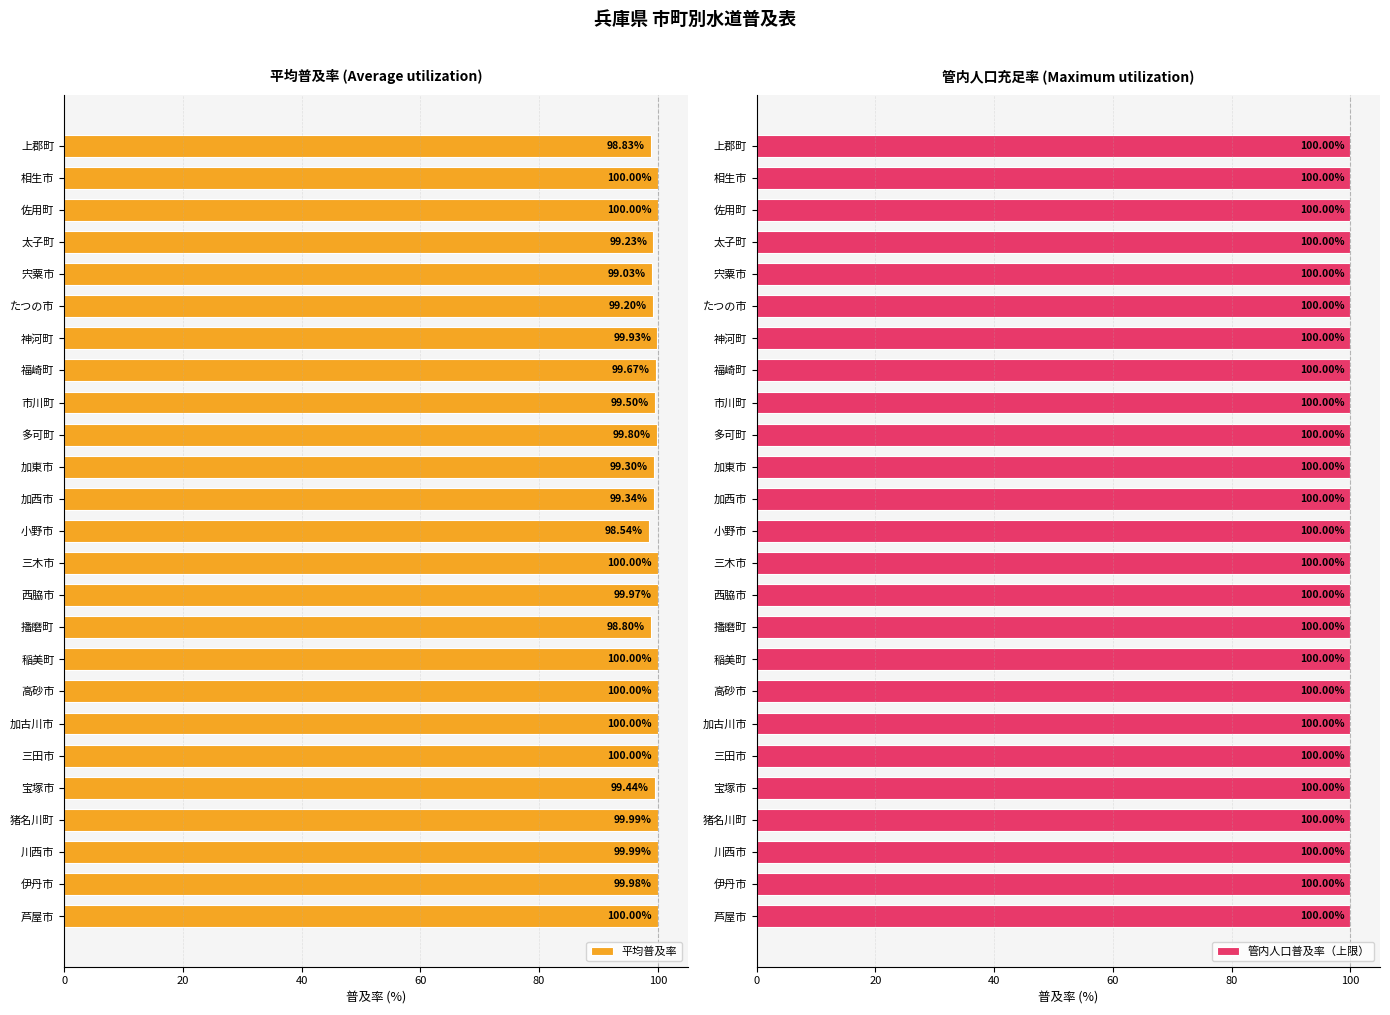

What are all the series names shown in the legend?

平均普及率, 管内人口普及率（上限）